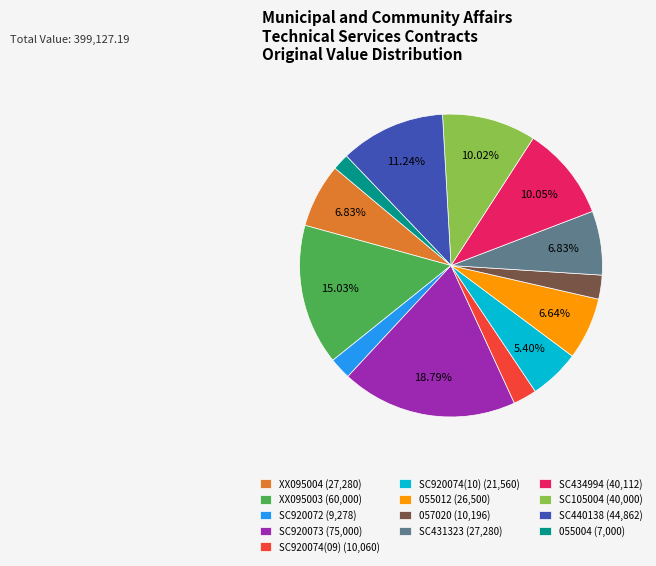

Which category has the smallest portion of the pie?

055004